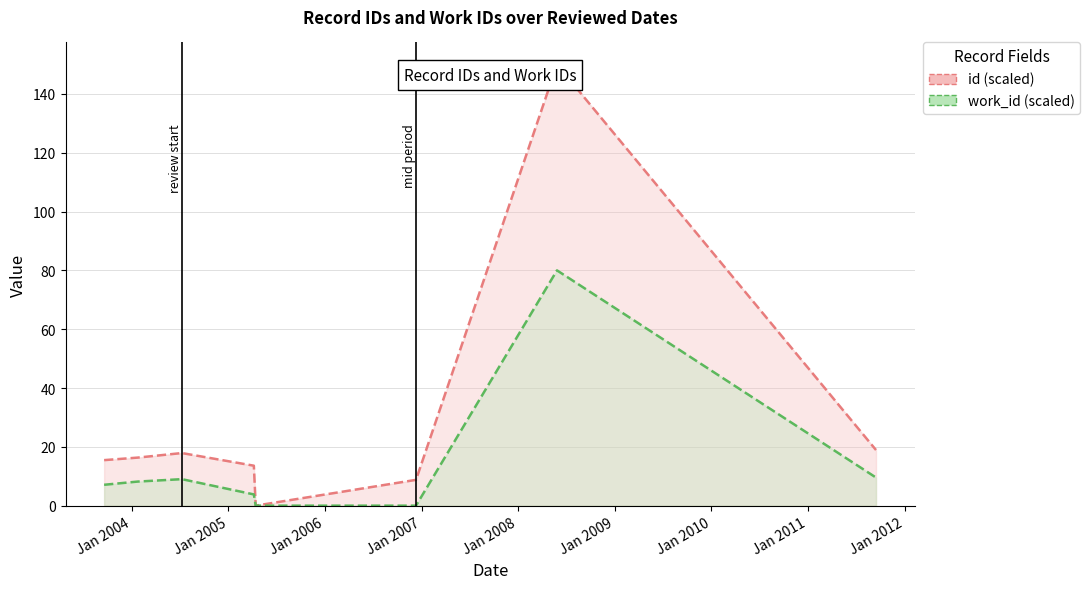

What is the value of the id point at the 6th from the left?

8.8